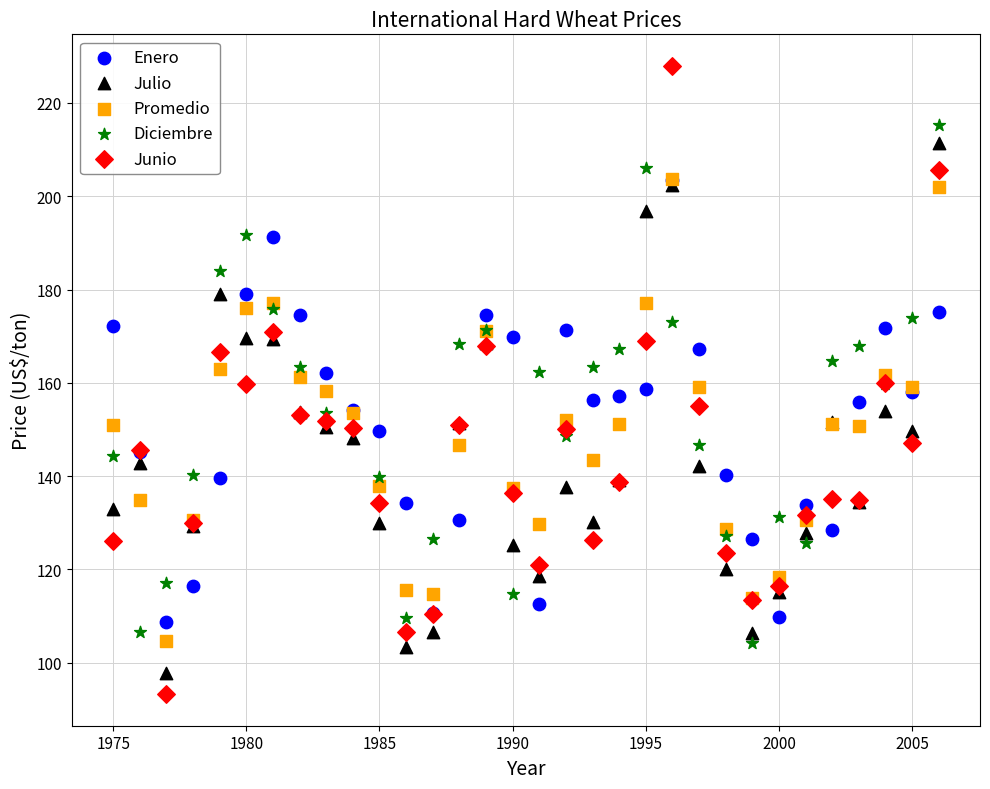

What are all the series names shown in the legend?

Enero, Julio, Promedio, Diciembre, Junio